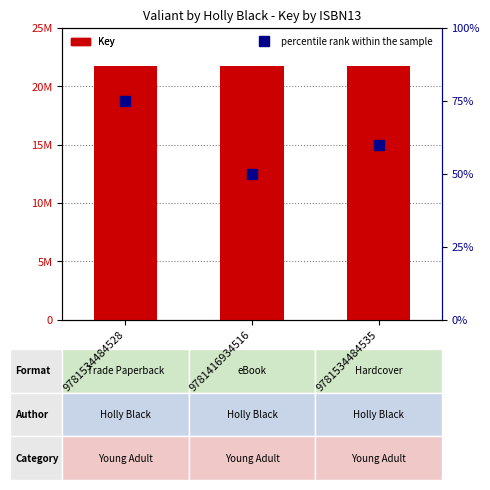

List the series in order of their overall mean, highest first.

Key, percentile rank within the sample